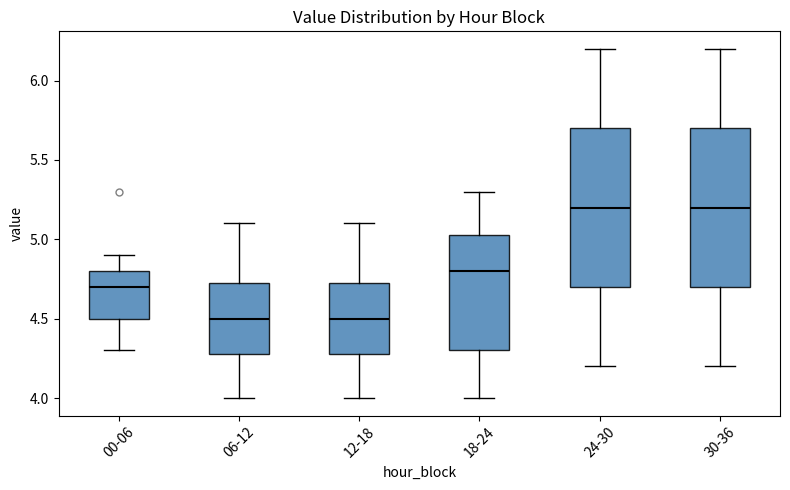

Reading left to right, read every box against the y-axis: the position of its median line, the range the box covers, and the ends of its whiskers. The values are not printed on the chart, so give them approximately, as read against the axis.

00-06: median 4.70, box 4.50 to 4.80, whiskers 4.30 to 4.90
06-12: median 4.50, box 4.30 to 4.75, whiskers 4.00 to 5.10
12-18: median 4.50, box 4.30 to 4.75, whiskers 4.00 to 5.10
18-24: median 4.80, box 4.30 to 5.05, whiskers 4.00 to 5.30
24-30: median 5.20, box 4.70 to 5.70, whiskers 4.20 to 6.20
30-36: median 5.20, box 4.70 to 5.70, whiskers 4.20 to 6.20